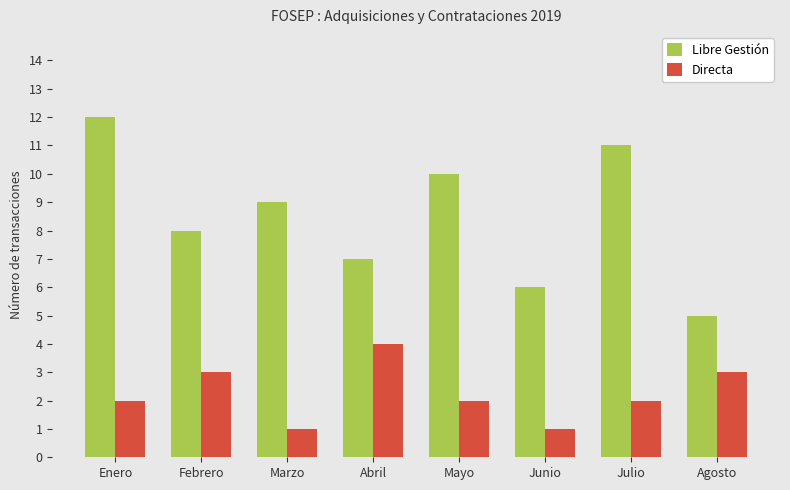

What is the spread (max minus min) of values at Mayo?

8